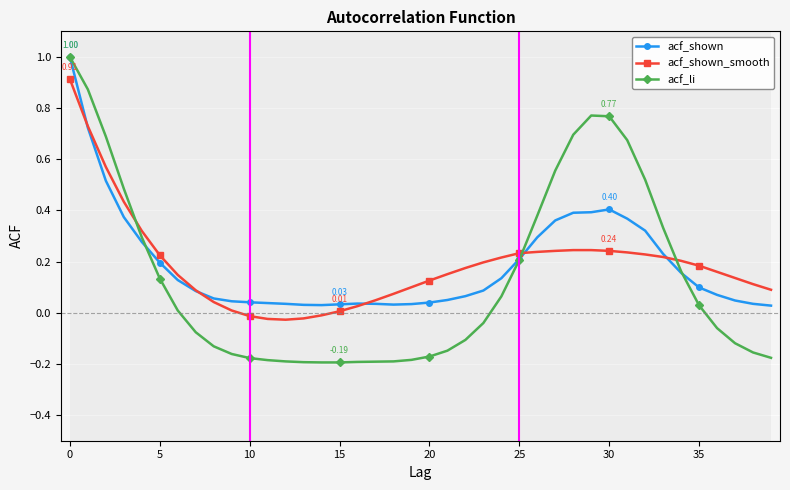

Which series has the widest spread of values?

acf_li